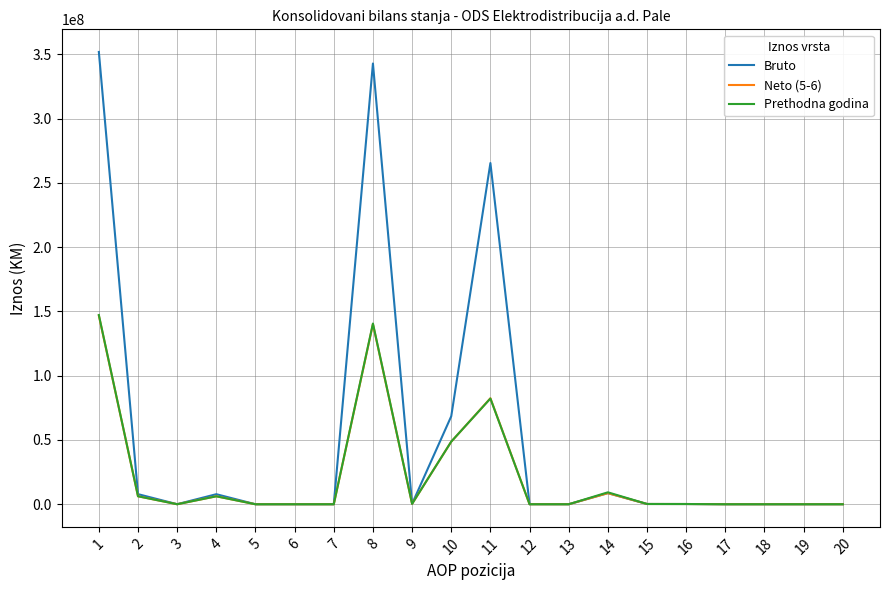

What is the maximum value shown in the chart?

351840573